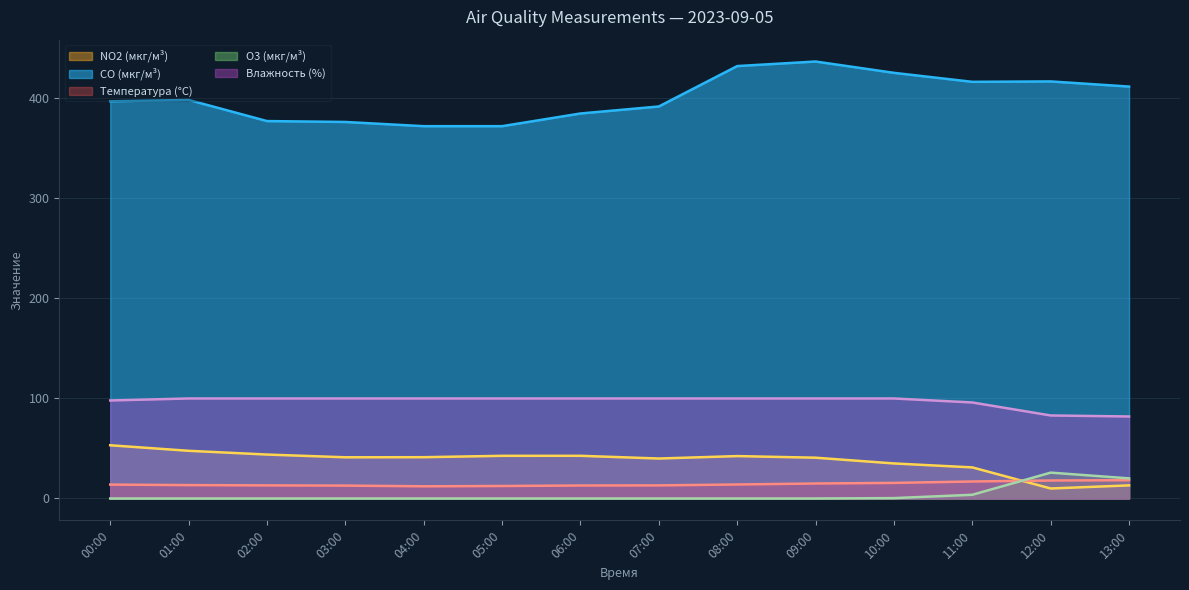

How many lines are shown in the chart?

5